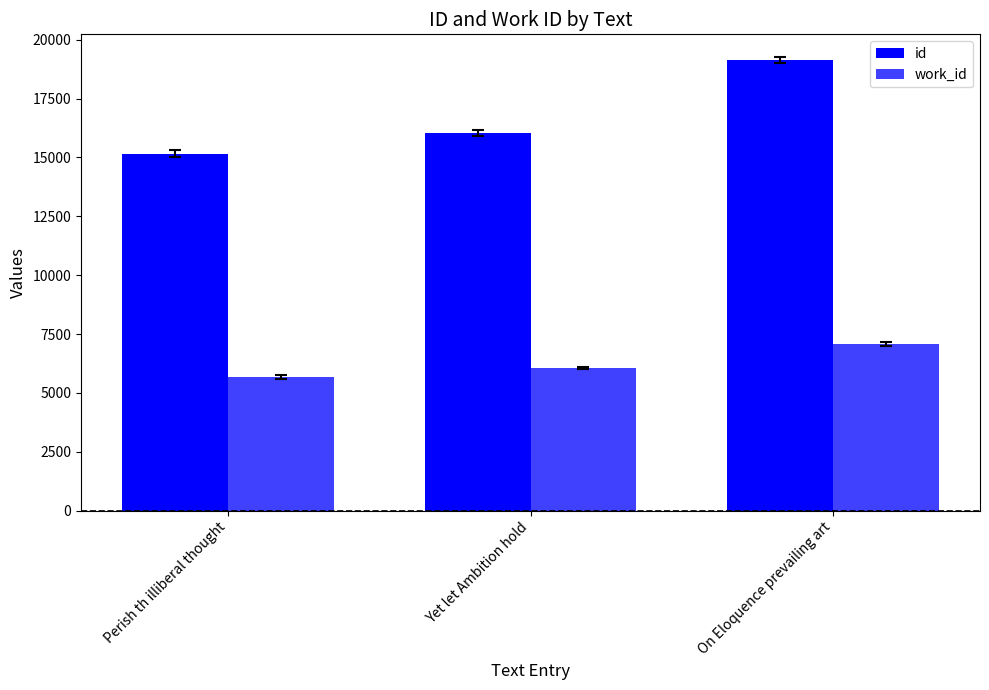

What is the approximate value of id at On Eloquence prevailing art, to the nearest 50?

19150